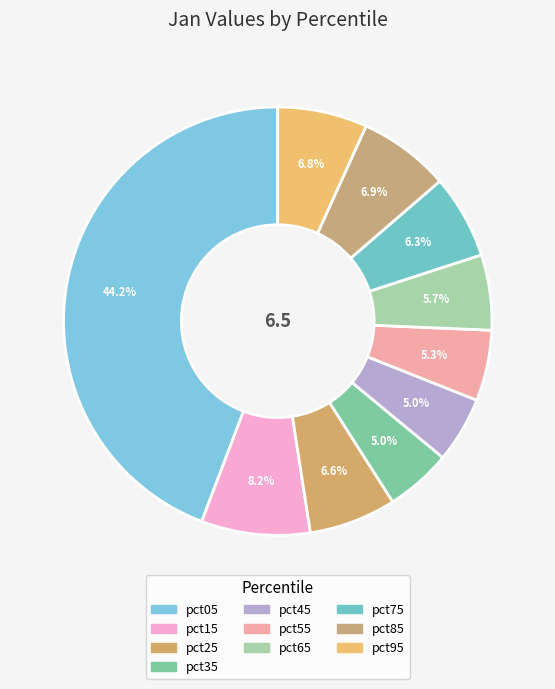

How many slices are in this pie chart?

10